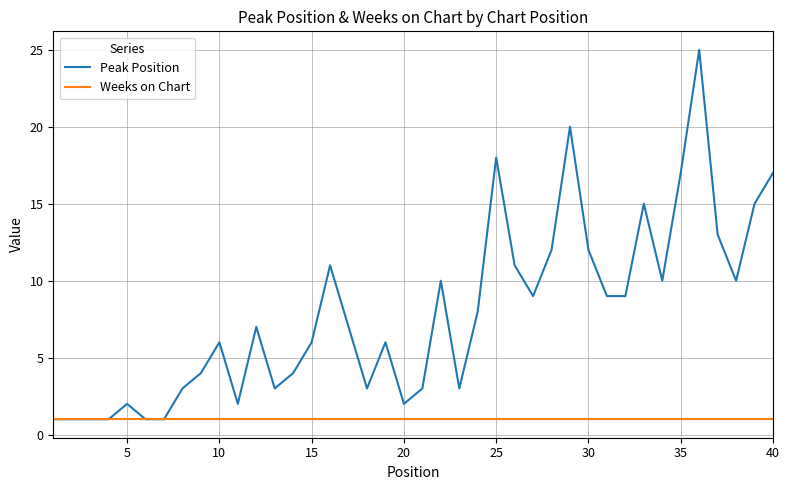

What is the greatest value displayed?

25